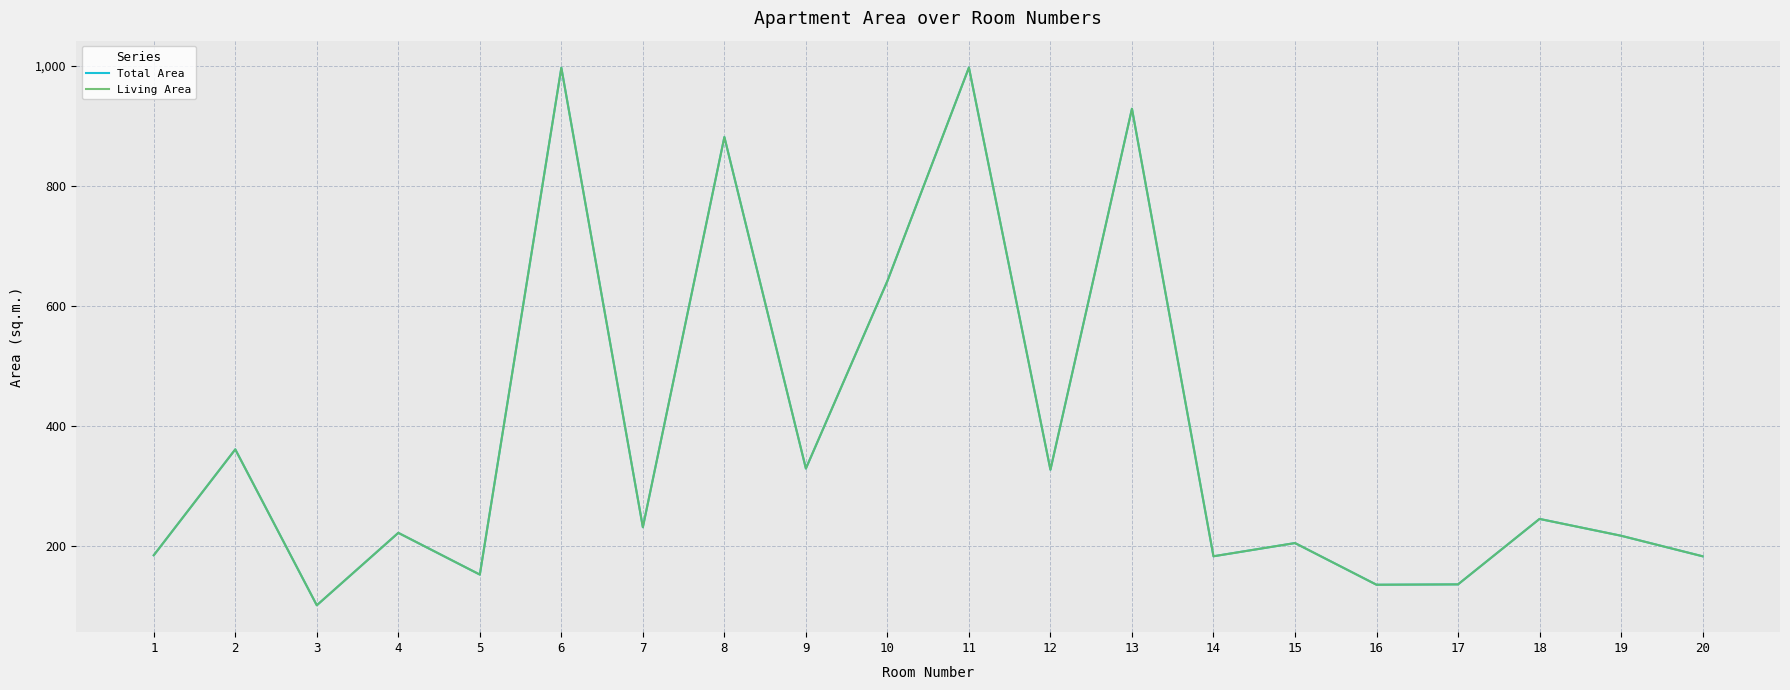

Is this an area chart (filled region under the line)?

No